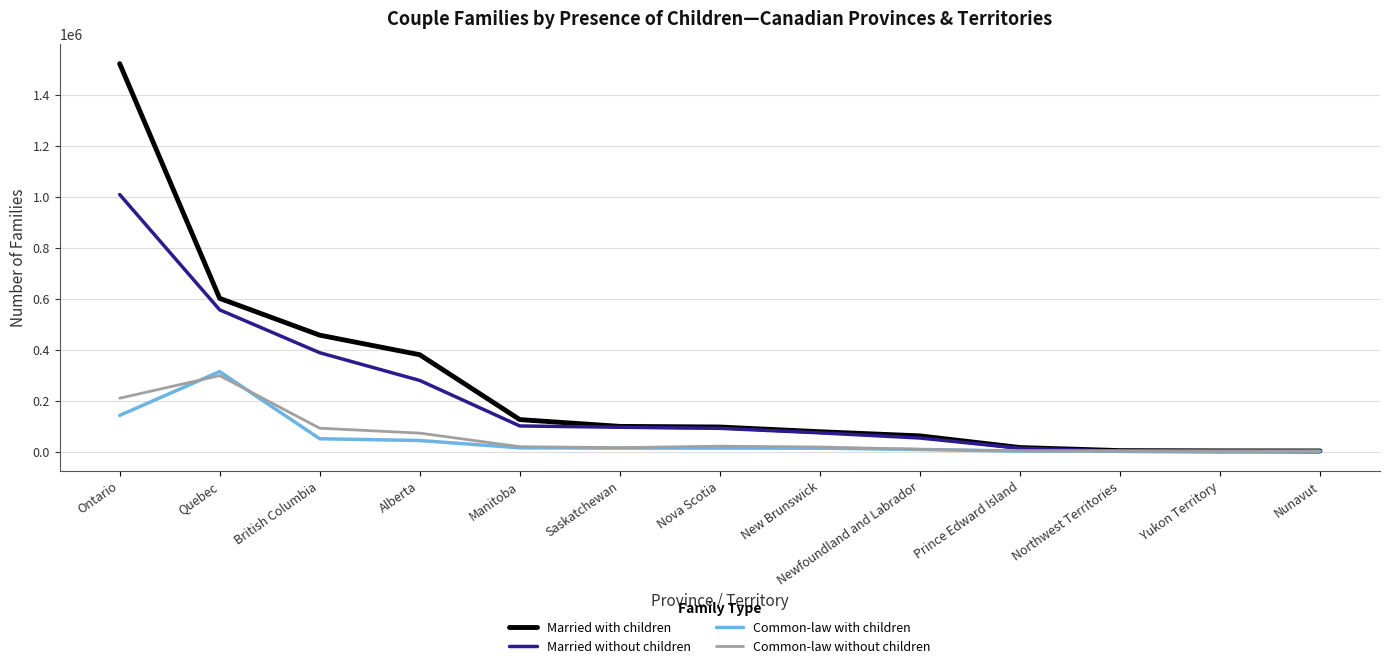

What is the sum of the Married with children values at Alberta and New Brunswick?

457685